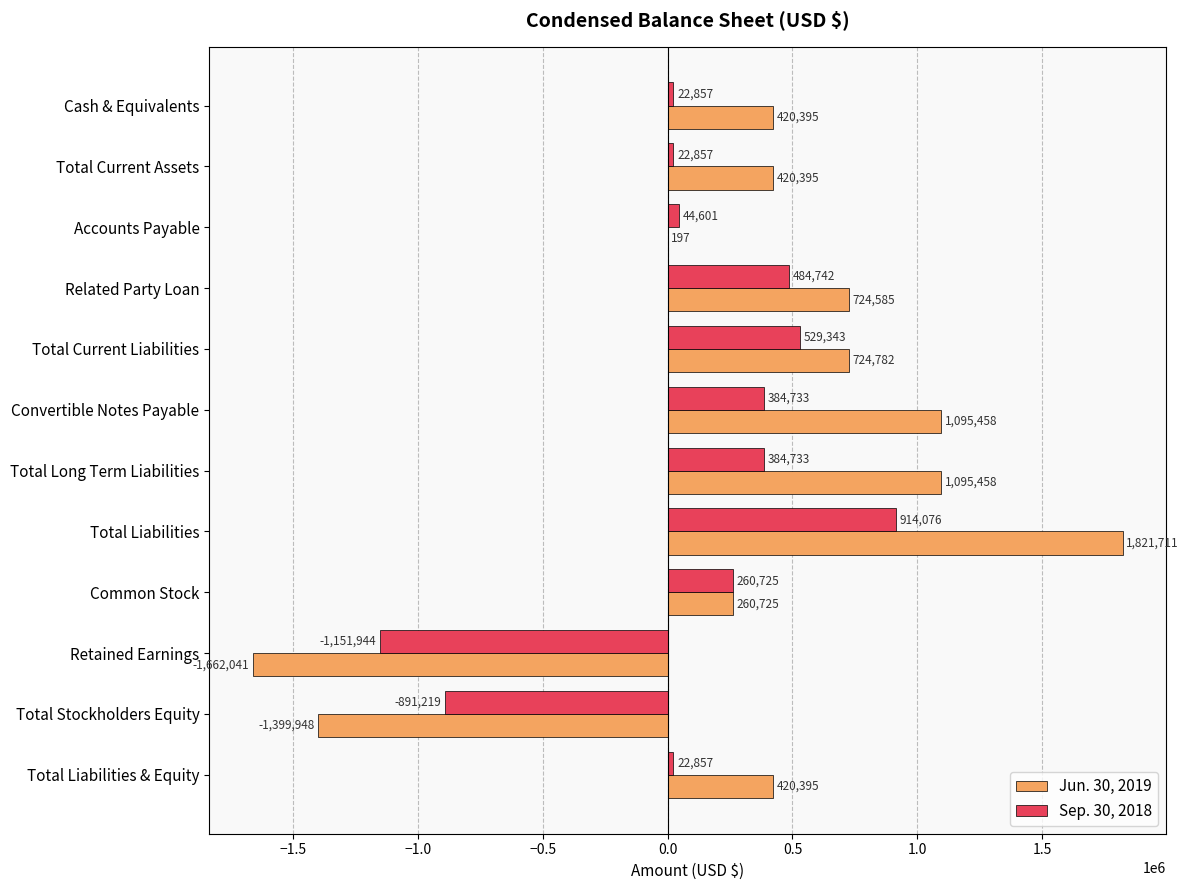

How many values in Jun. 30, 2019 are above zero?

10